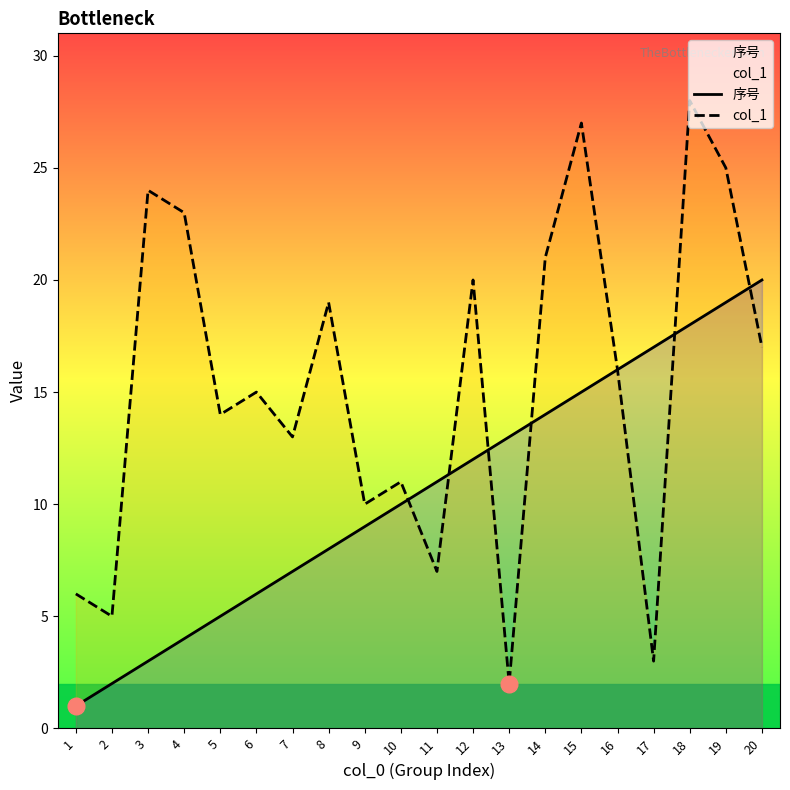

Does the chart have visible grid lines?

No